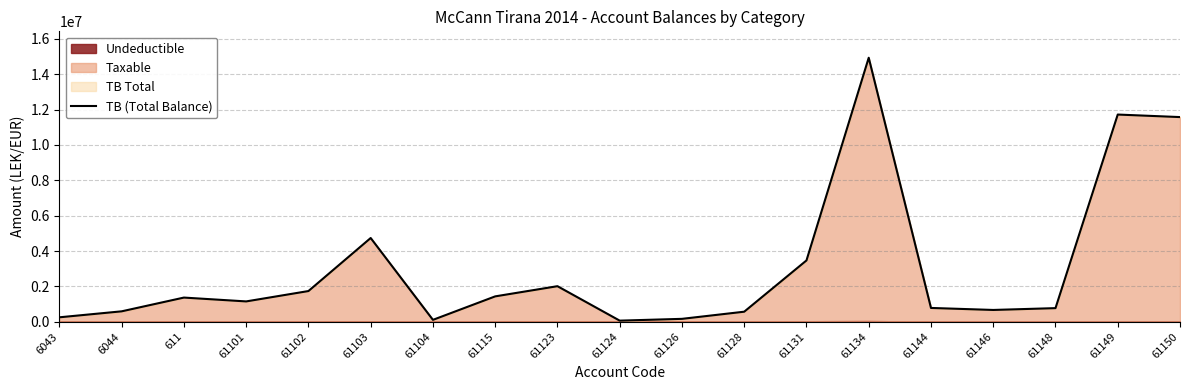

Where does the data first go above 1149043?

611